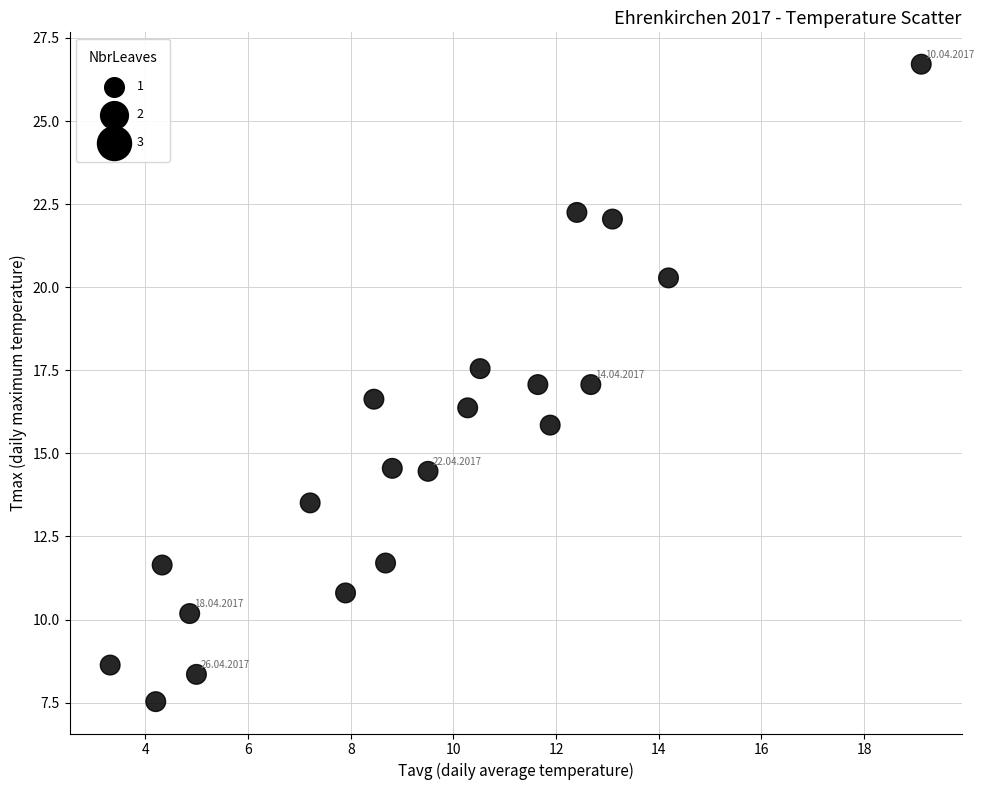

What is the range of X values (max minus min)?

15.8